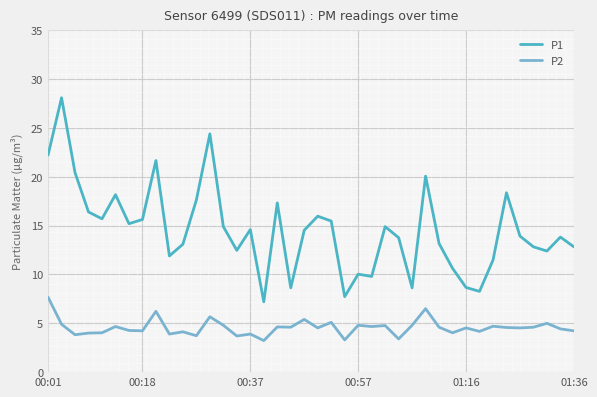

What is the lowest value of the P1 series?

7.2